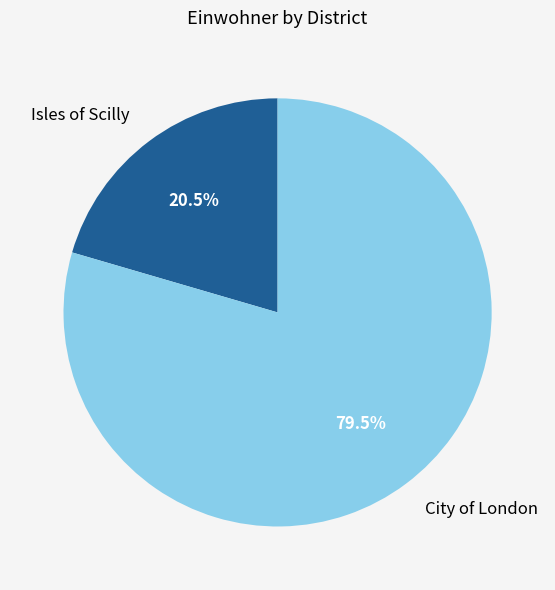

What is the ratio of the value at Isles of Scilly to the value at City of London?

0.3